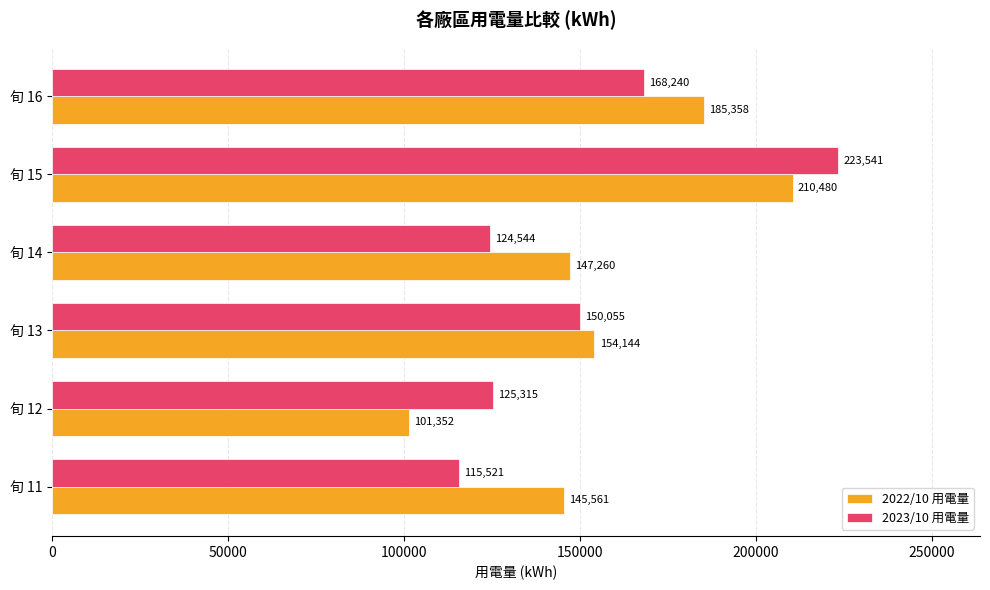

What is the difference between the maximum and minimum values in the 2023/10 用電量 series?

108020.0